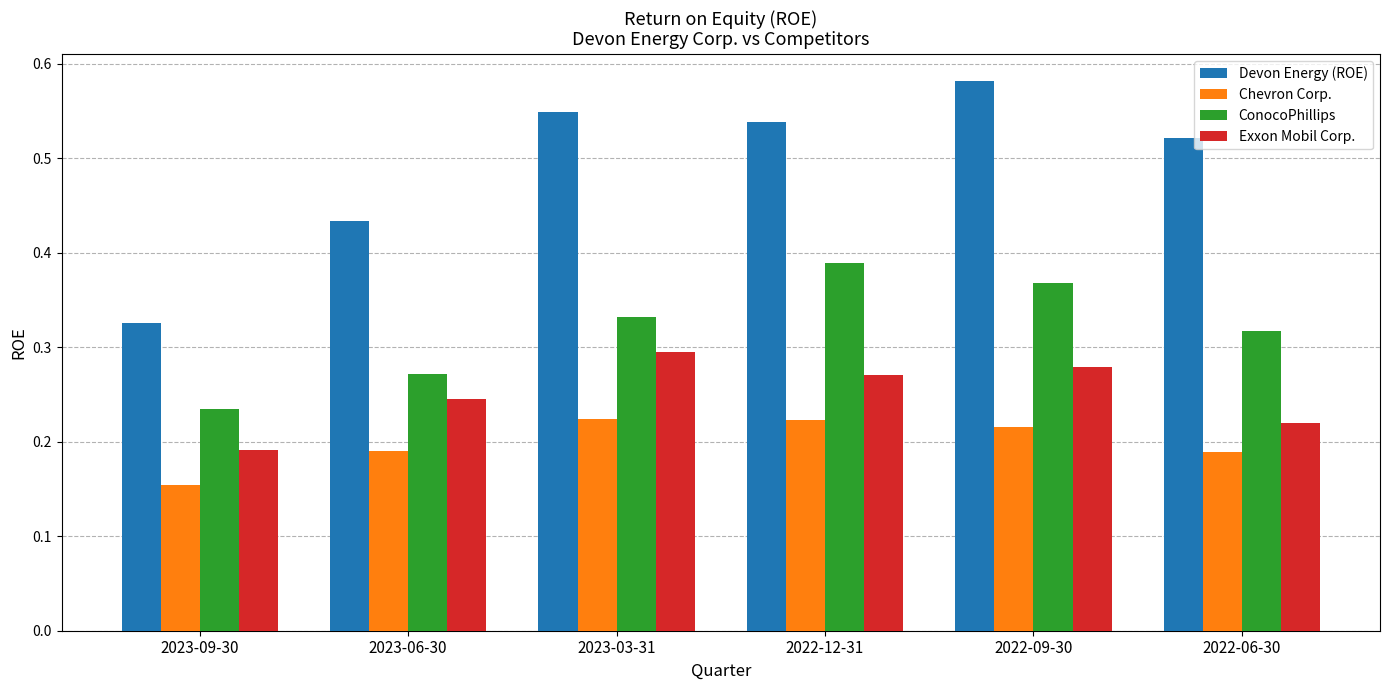

The value of Exxon Mobil Corp. at 2023-06-30 is 0.4. True or false?

False